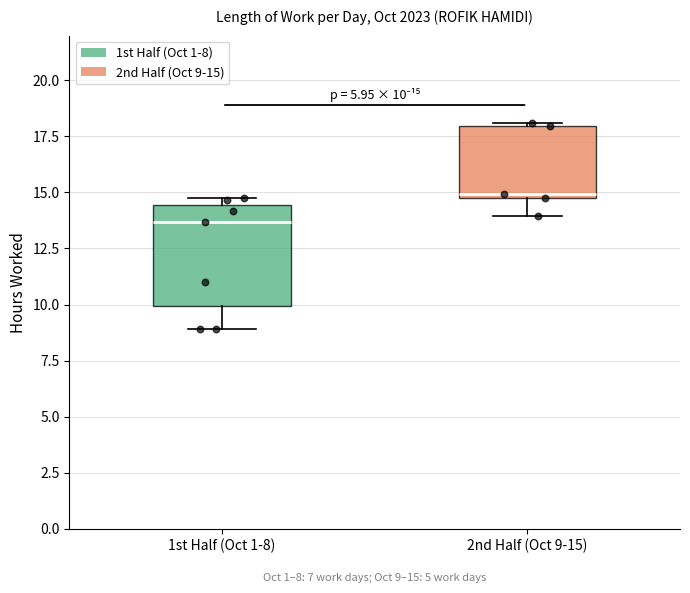

Comparing the boxes themselves (not the whiskers), which one is the tallest?

1st Half (Oct 1-8)